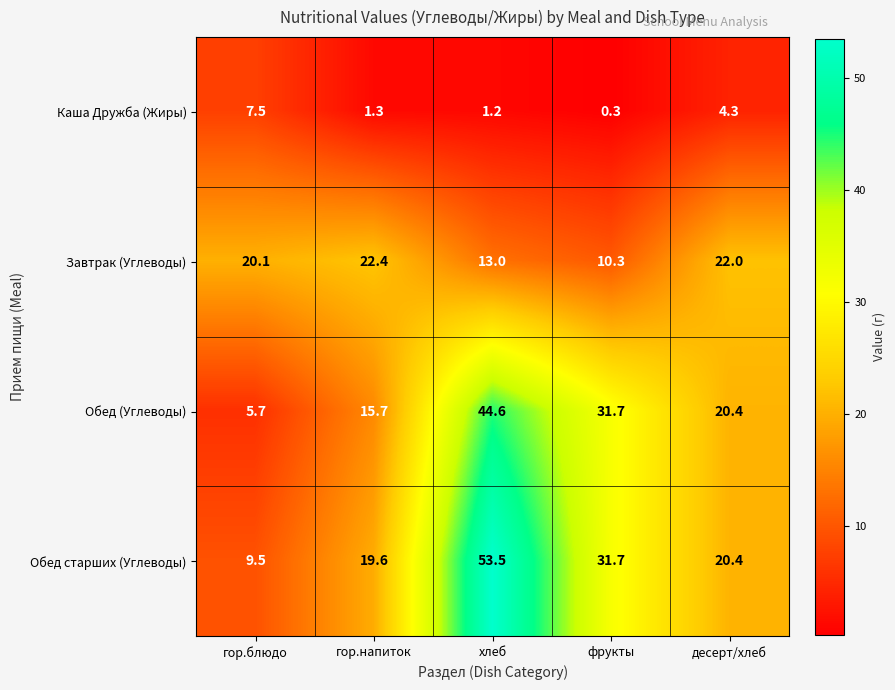

Which series has the widest spread of values?

Обед старших (Углеводы)